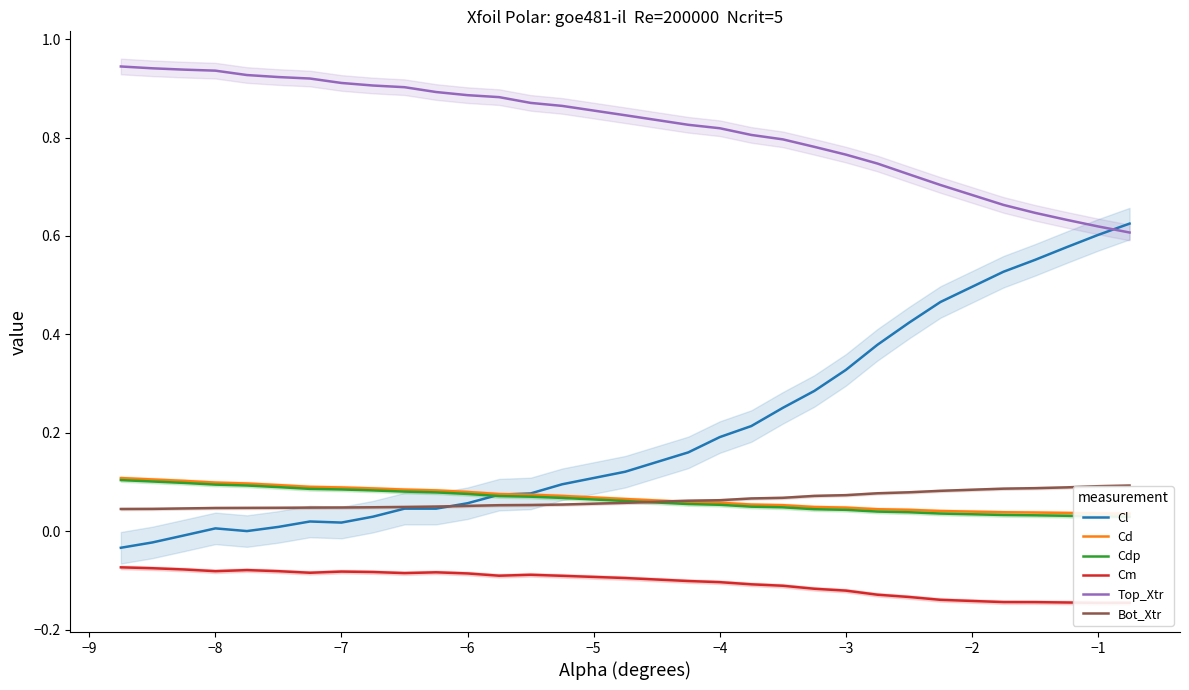

Which series has the largest total across all categories?

Top_Xtr